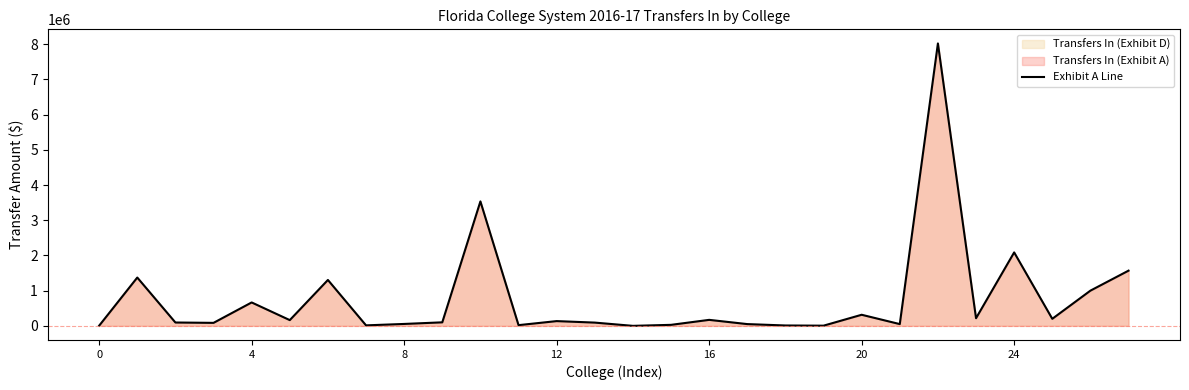

What is the difference between the second highest and second lowest values?

3529700.0